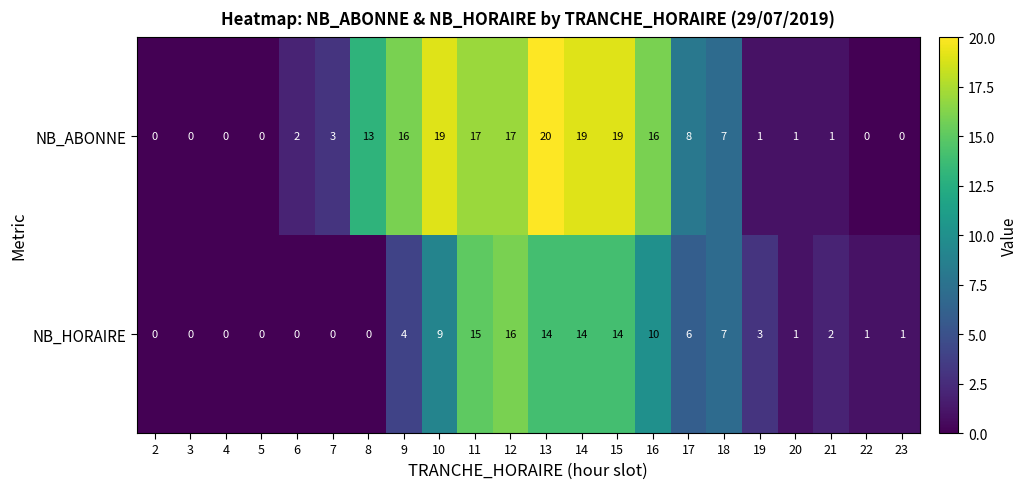

What is the difference between the highest and lowest values at 12?

1